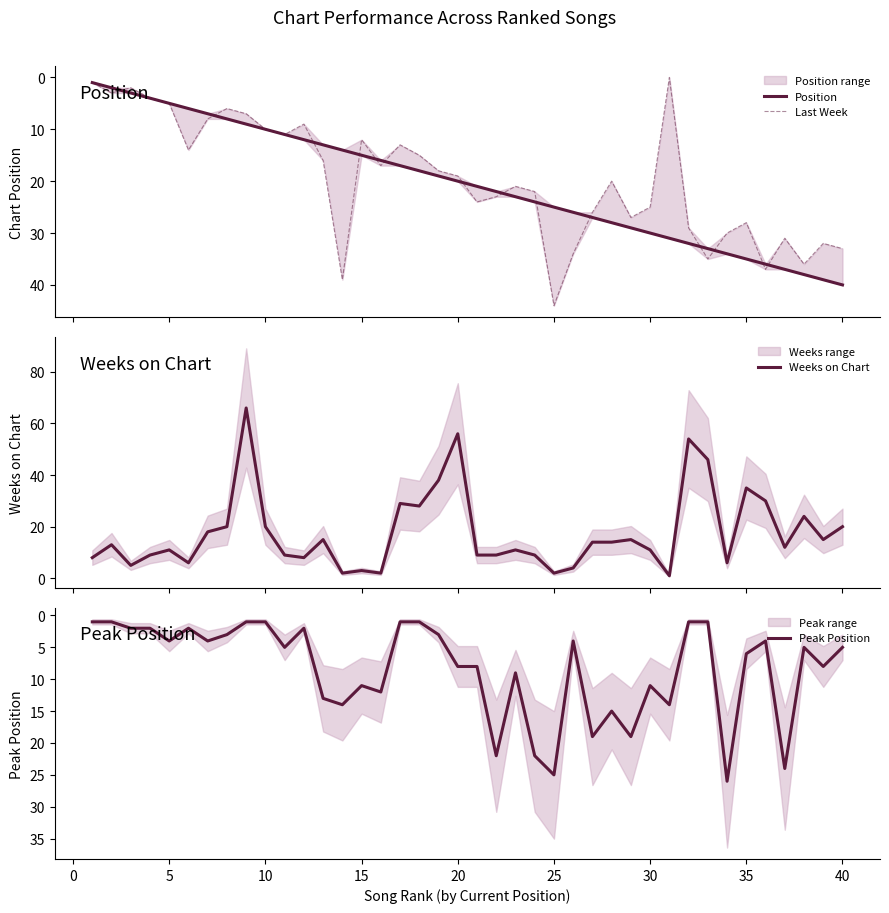

What is the highest value of the Weeks on Chart series?

66